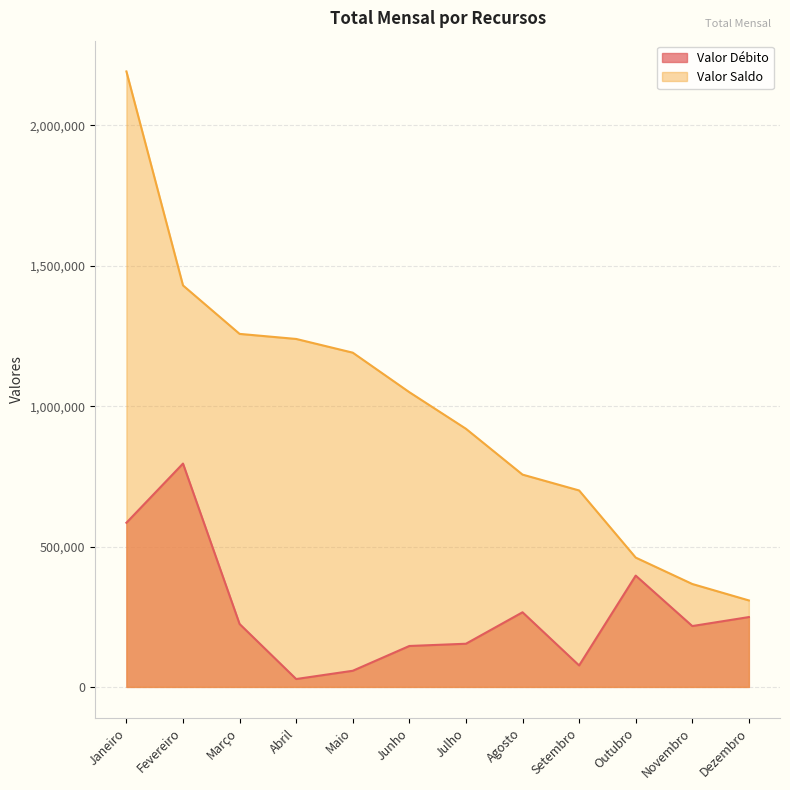

At which label does Valor Saldo first exceed 1049799?

Janeiro